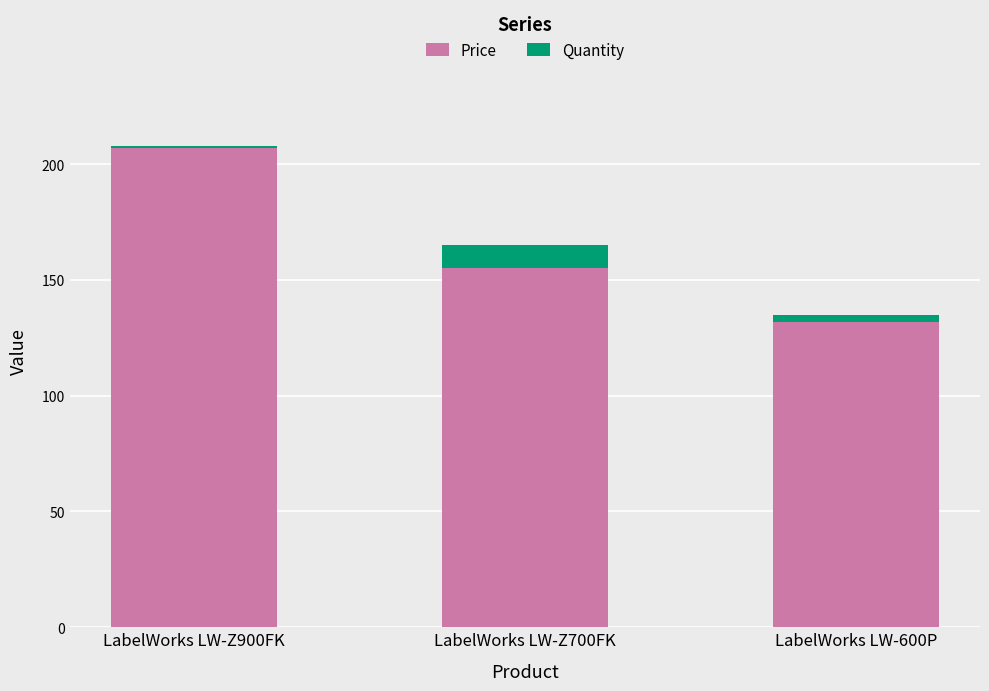

How many series are shown in this chart?

2